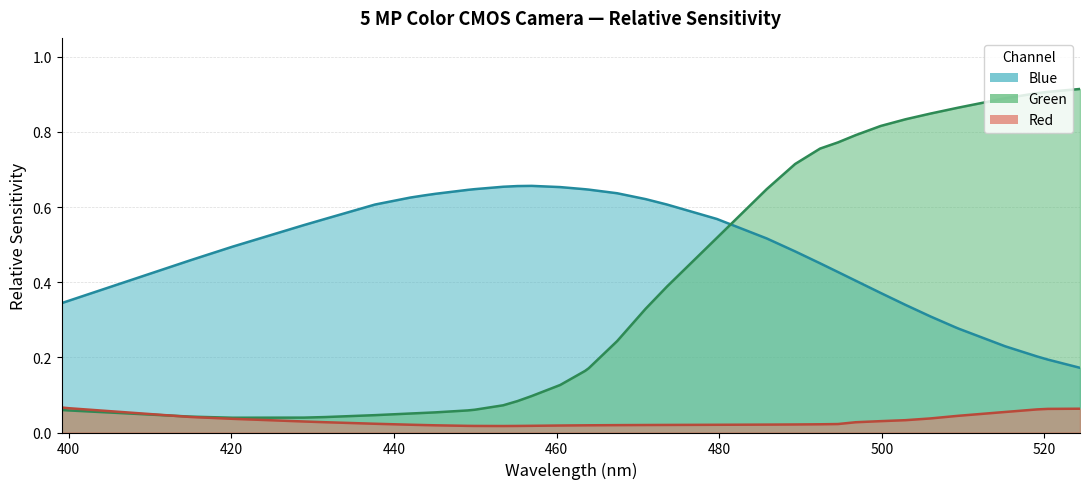

At 479.71, list the series in order from smallest to largest.

Red, Green, Blue